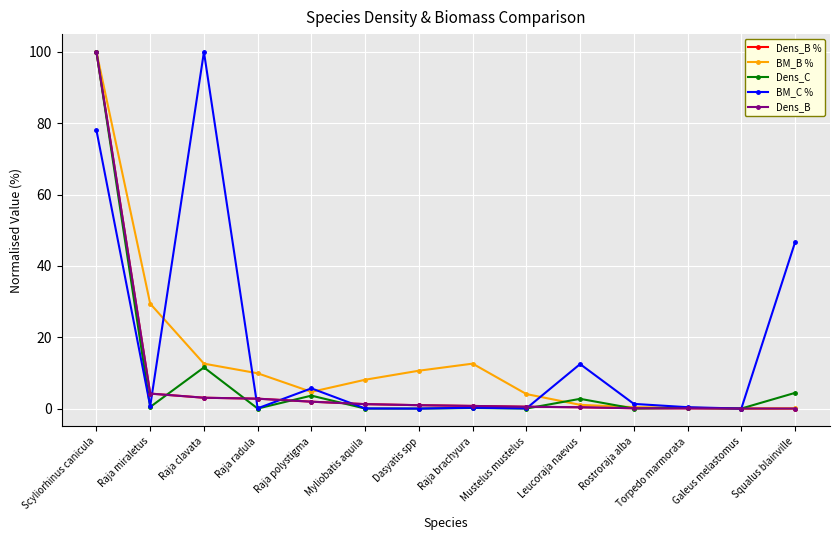

True or false: Dens_B has more than 0 interior local peaks.

False